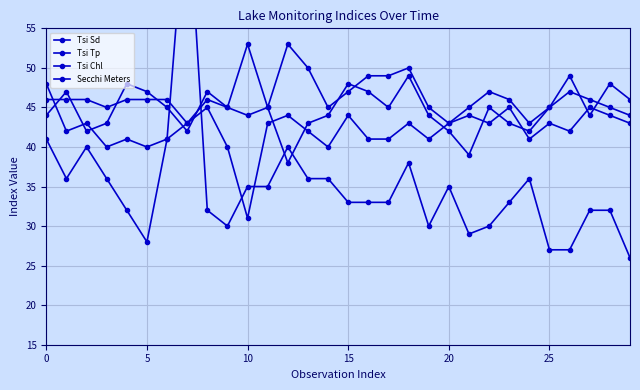

Which label corresponds to the smallest value in the chart?

29